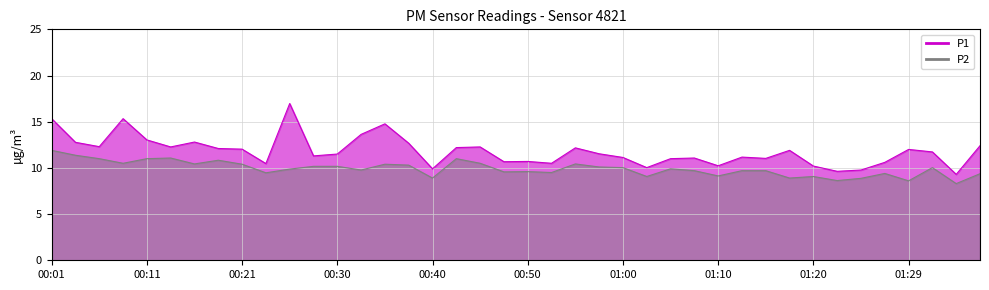

What is the difference between the maximum and minimum values in the P2 series?

3.6